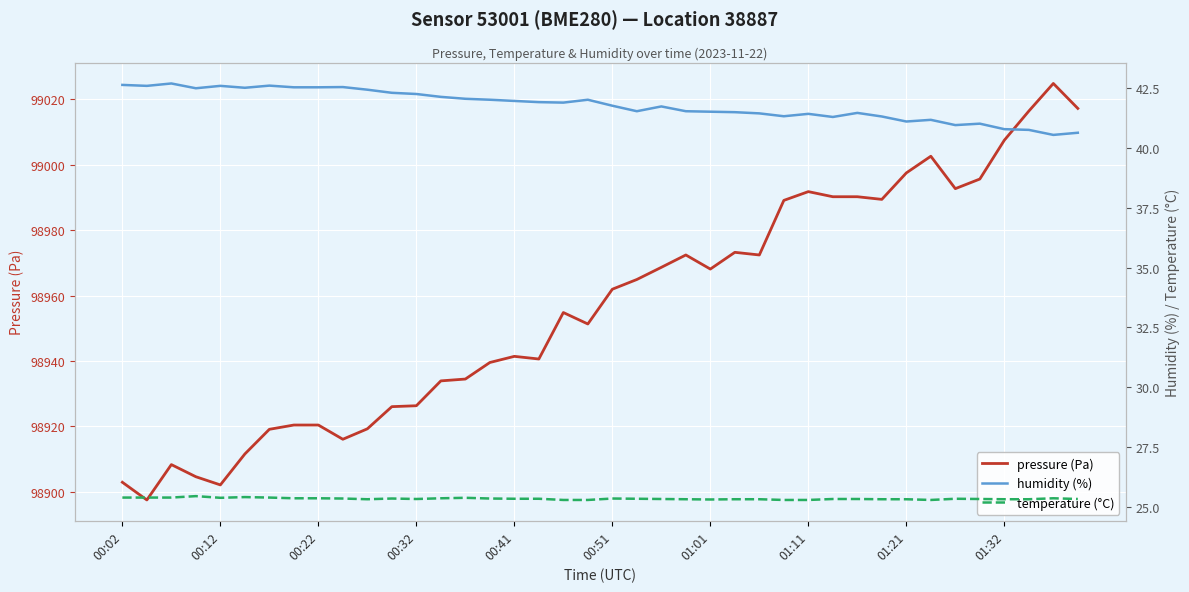

What is the minimum value for pressure (Pa)?

98897.5